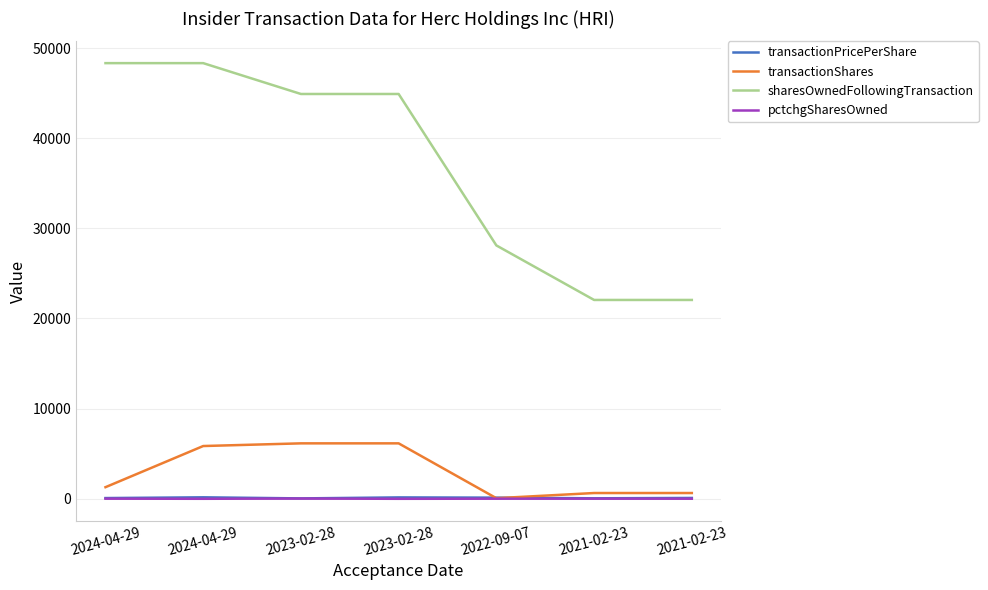

Which series changed the most between 2024-04-29 and 2022-09-07?

sharesOwnedFollowingTransaction